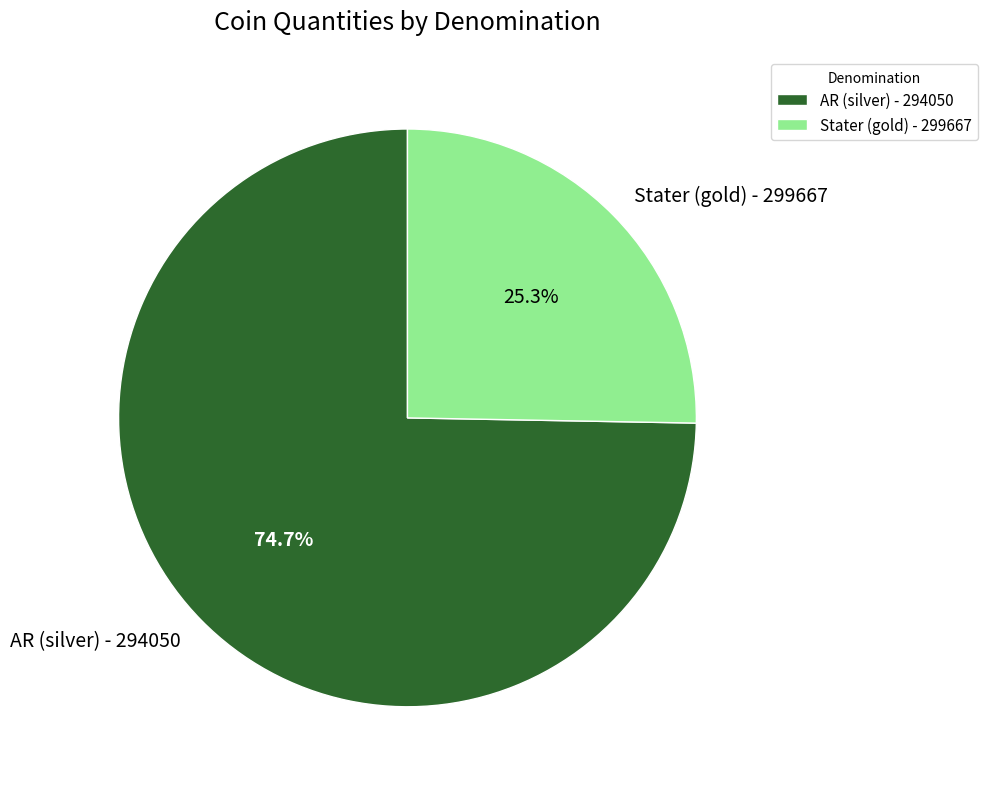

Which category accounts for the majority?

AR (silver) - 294050